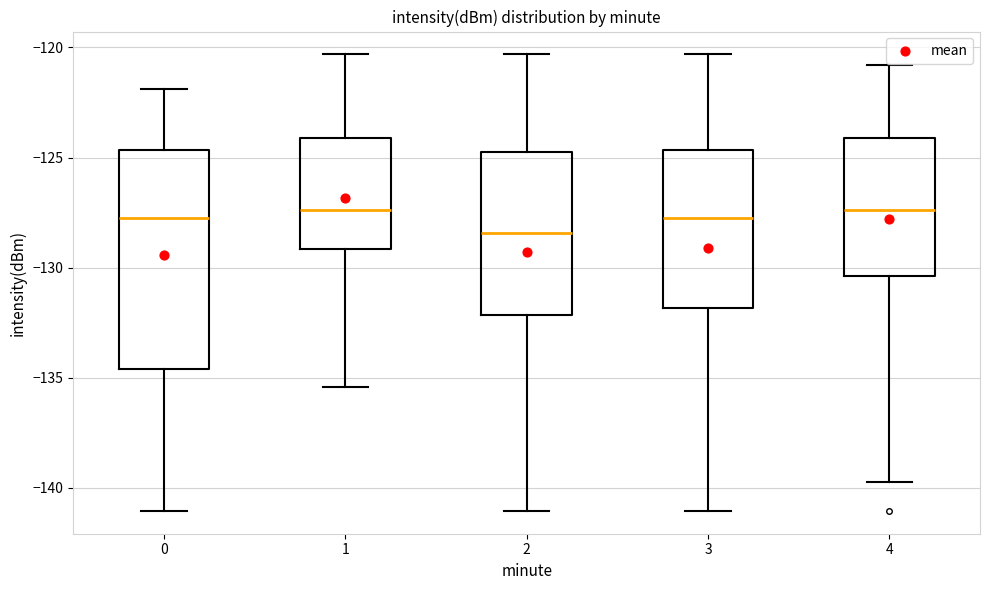

Comparing the boxes themselves (not the whiskers), which one is the tallest?

0